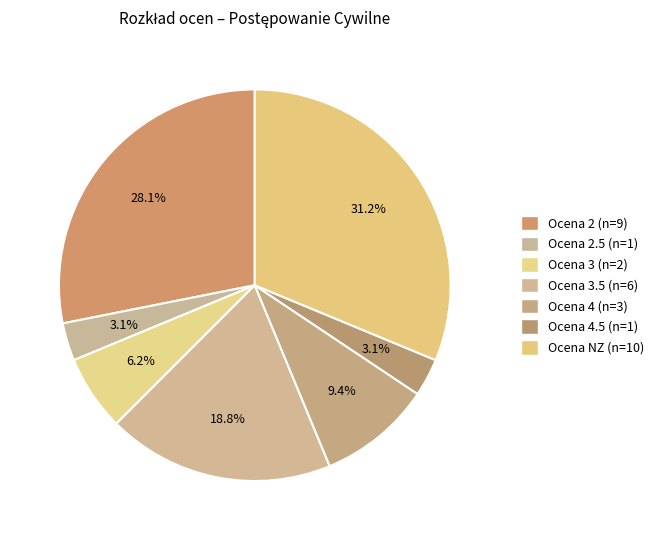

Which category has the biggest portion of the pie?

Ocena NZ (n=10)